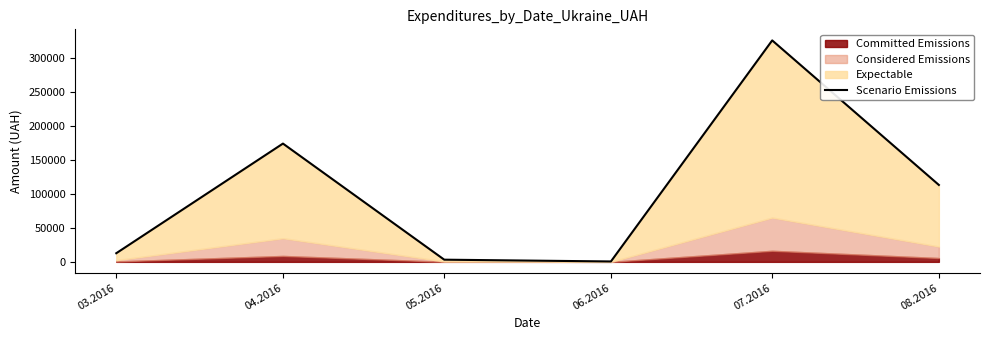

Where does the data first go above 113398?

04.2016